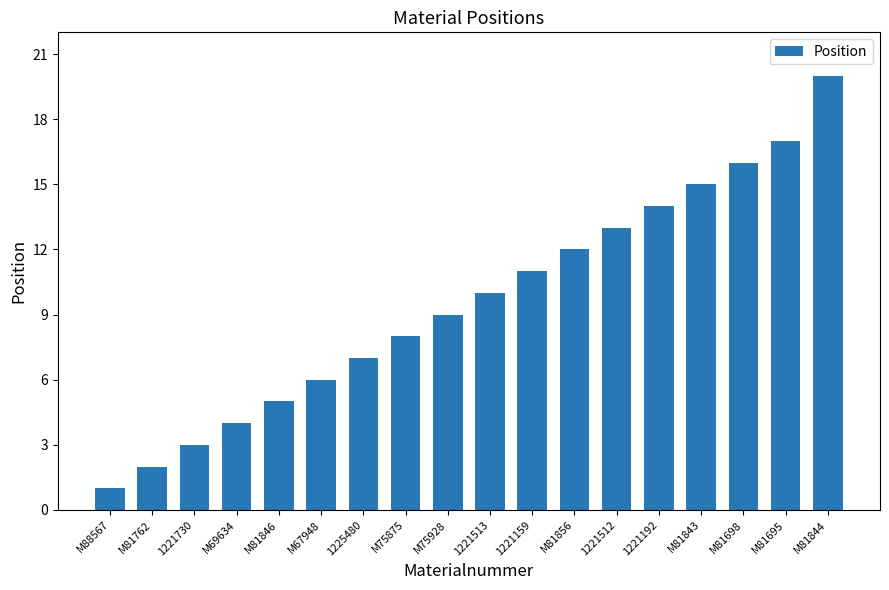

True or false: the data shows 4 at M67948.

False